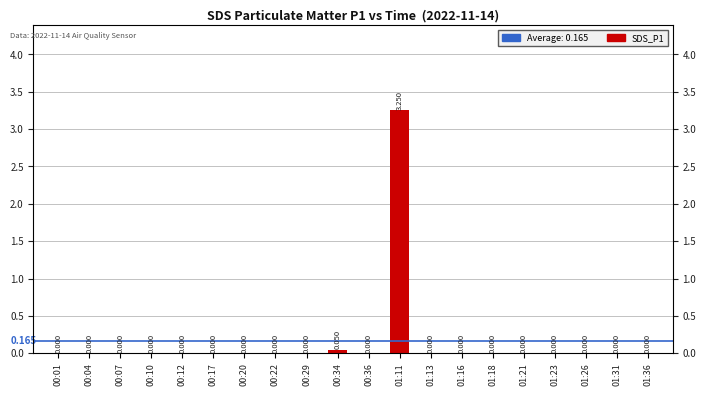

Are the bars grouped side by side (vs. stacked)?

No